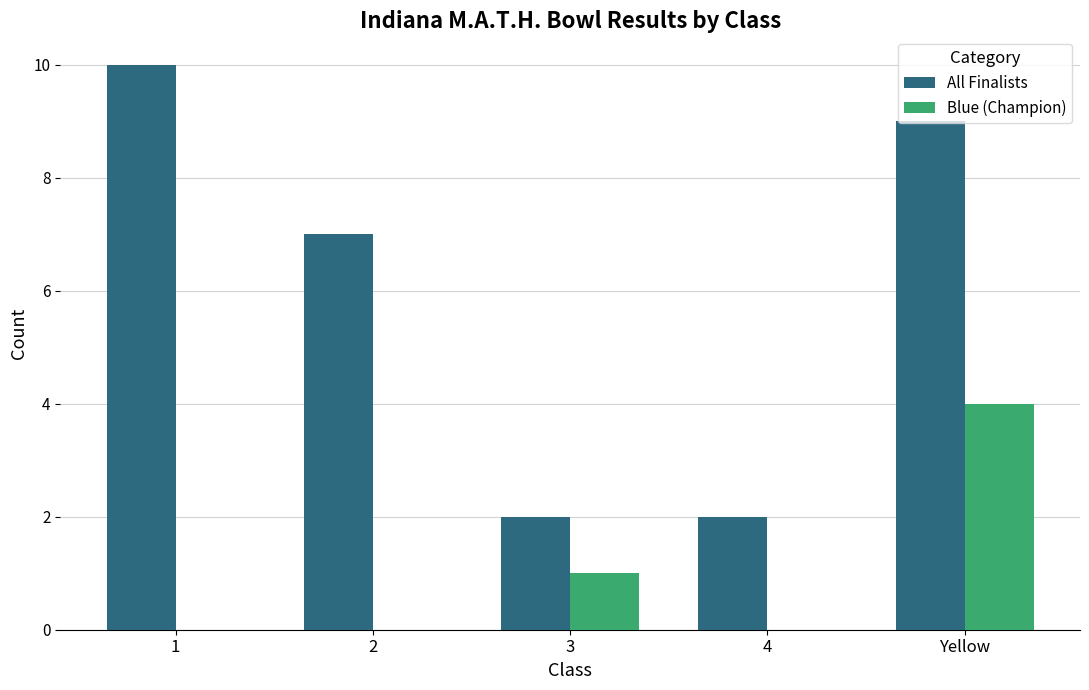

What is the maximum value shown in the chart?

10